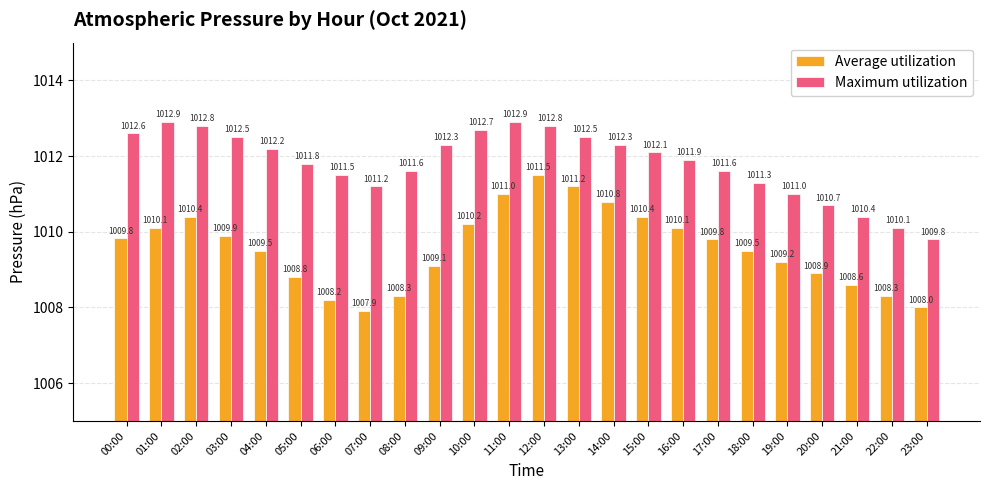

What is the label of the 12th bar from the right?

12:00